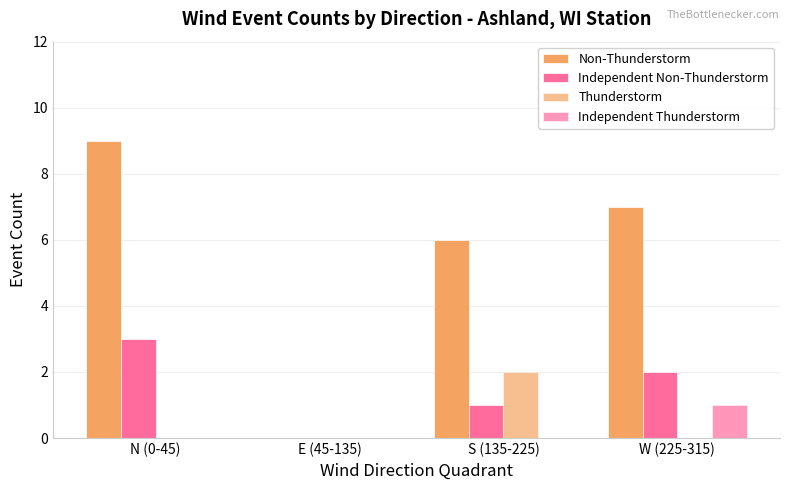

How many groups of bars are there?

4